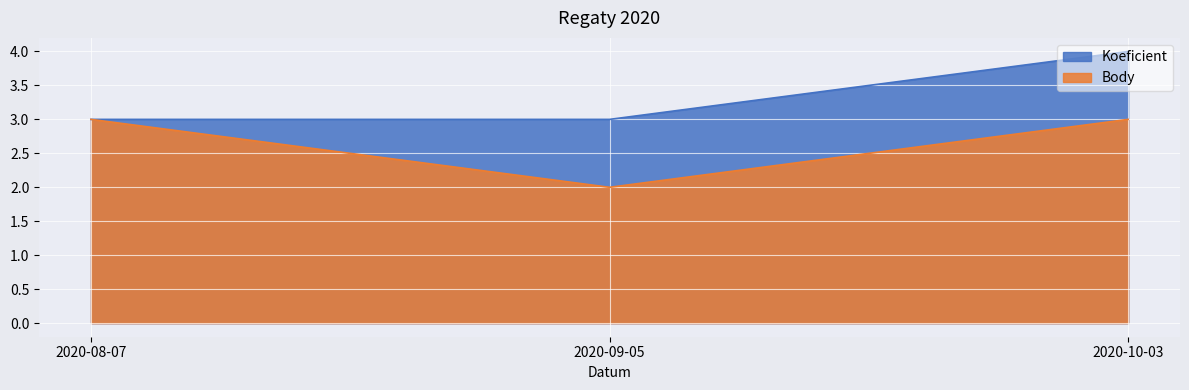

What is the difference between the maximum and minimum values in the Koeficient series?

1